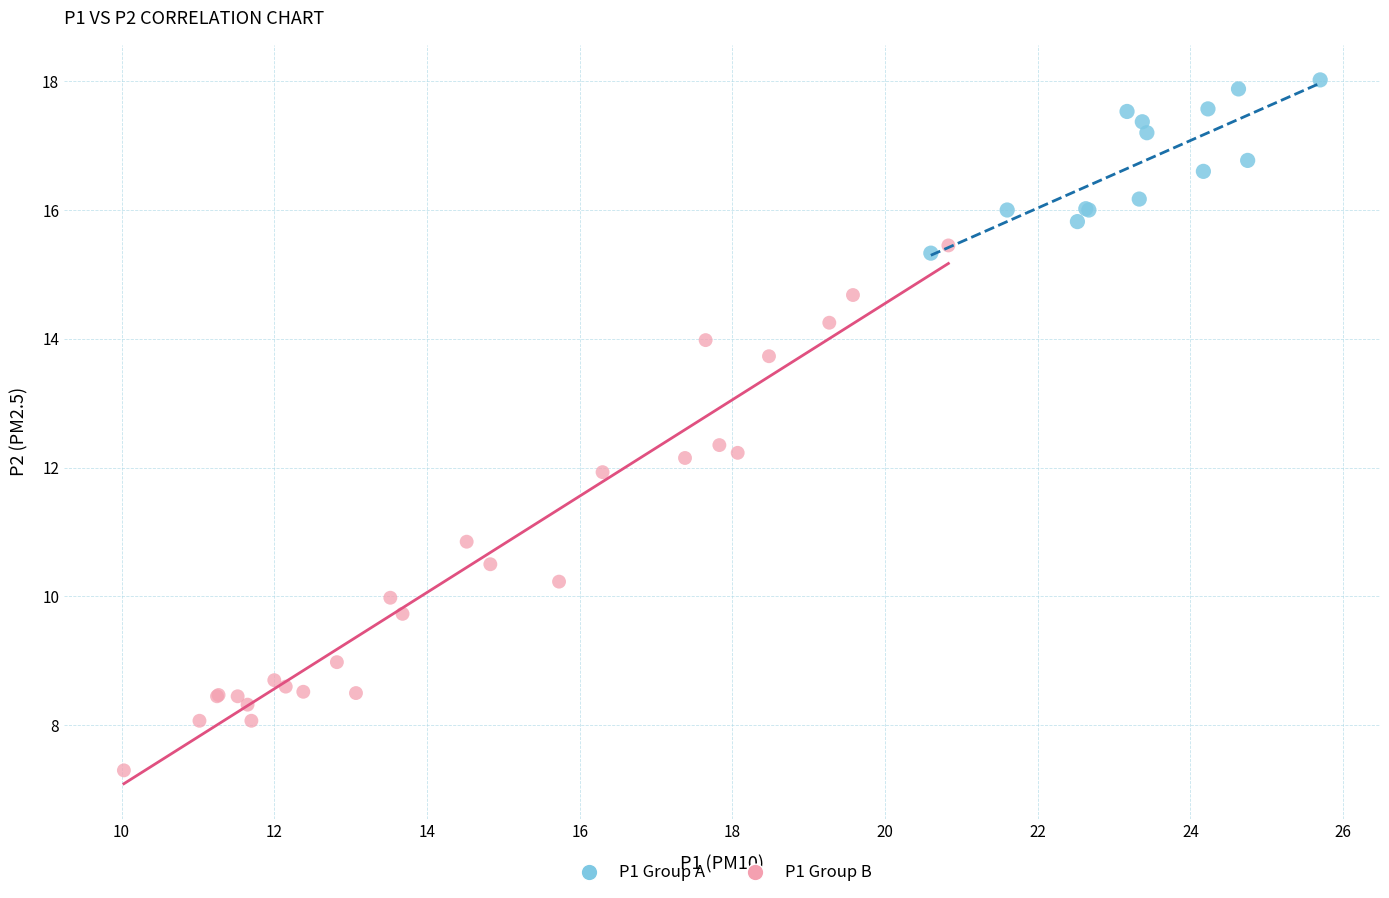

Which series has the widest spread of Y values?

P1 Group B